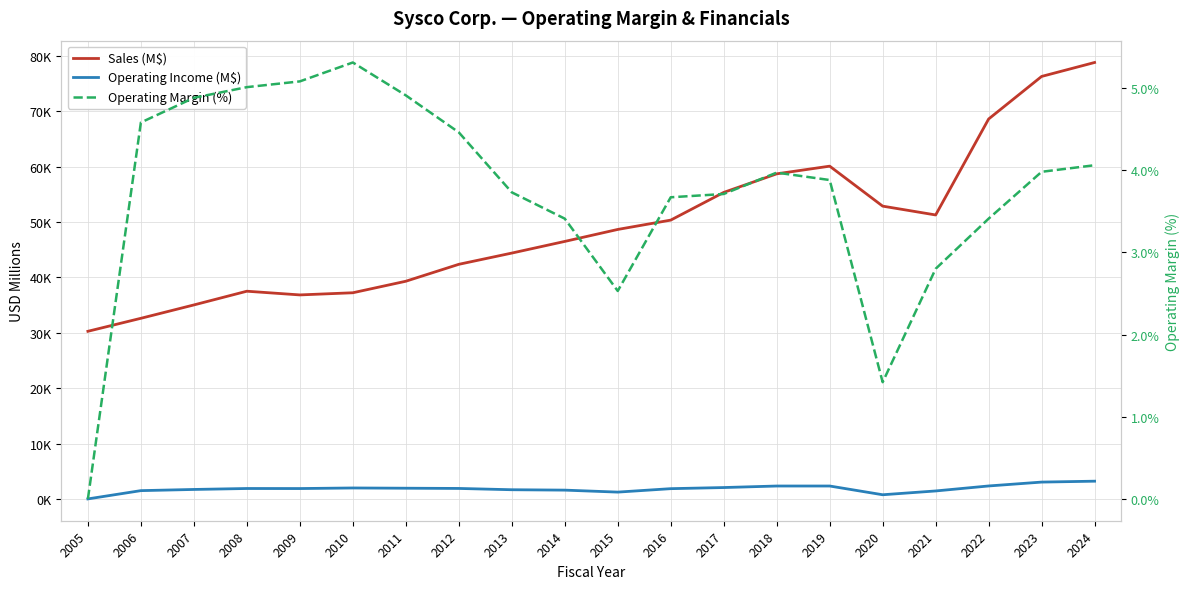

Reading left to right, what are all the values shown in this chart?

Sales (M$): 30282.0	32628.0	35042.0	37522.0	36853.0	37243.0	39323.0	42381.0	44411.0	46517.0	48681.0	50367.0	55371.0	58727.0	60114.0	52893.0	51298.0	68636.0	76325.0	78844.0
Operating Income (M$): 0.0	1495.0	1708.0	1880.0	1872.0	1976.0	1932.0	1891.0	1658.0	1587.0	1229.0	1851.0	2053.0	2329.0	2330.0	750.0	1437.0	2339.0	3039.0	3202.0
Operating Margin (%): 0.0	4.6	4.9	5.0	5.1	5.3	4.9	4.5	3.7	3.4	2.5	3.7	3.7	4.0	3.9	1.4	2.8	3.4	4.0	4.1